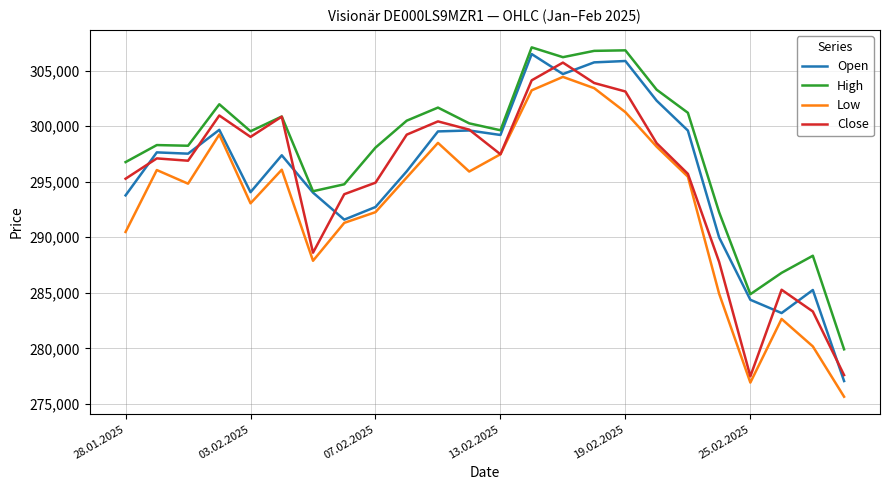

Which series has the largest total across all categories?

High